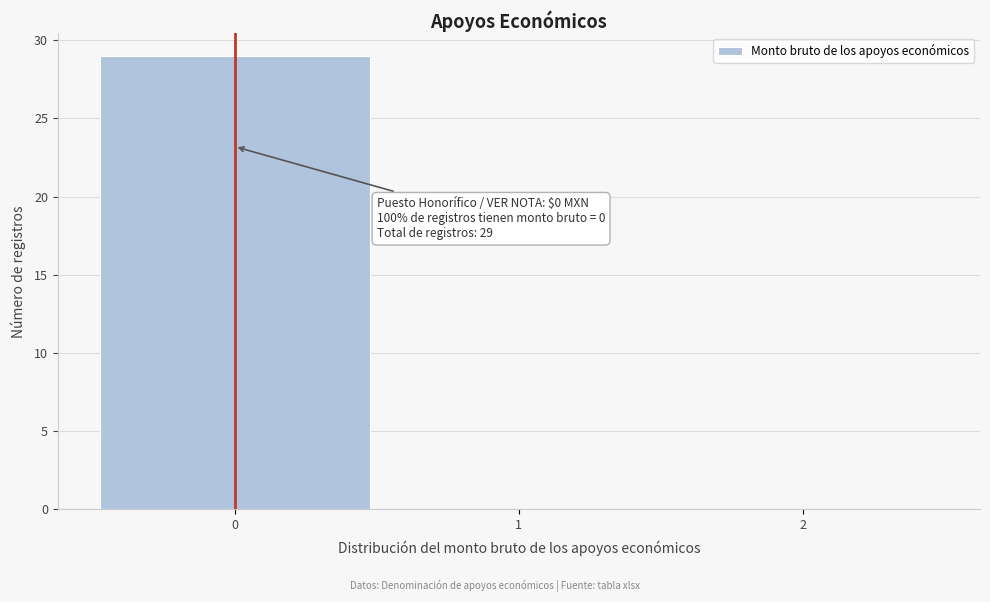

Which range on the x-axis has the tallest bar?

-0.5 to 0.5